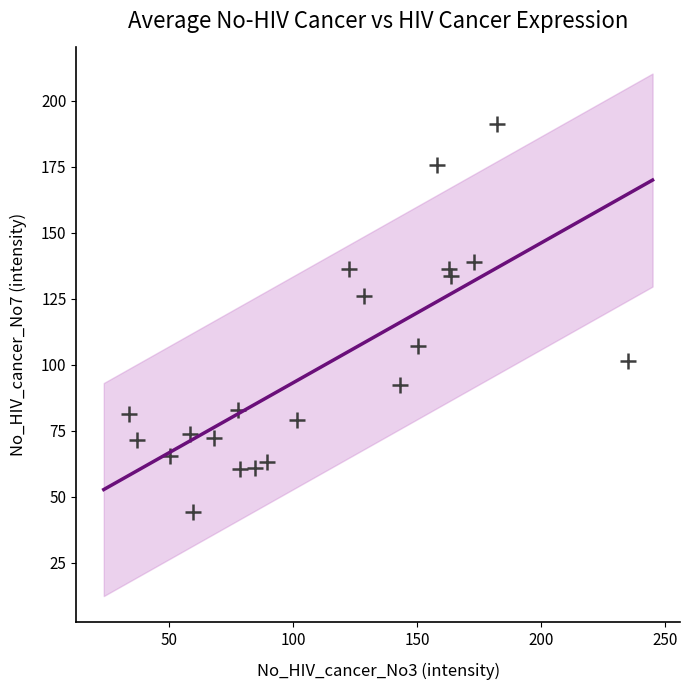

What is the range of X values (max minus min)?

201.3